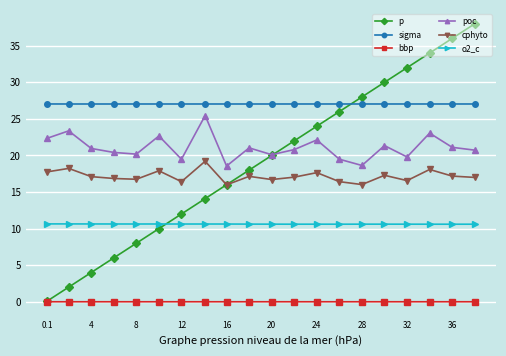

What is the value of the p point at the 12th from the left?

22.0